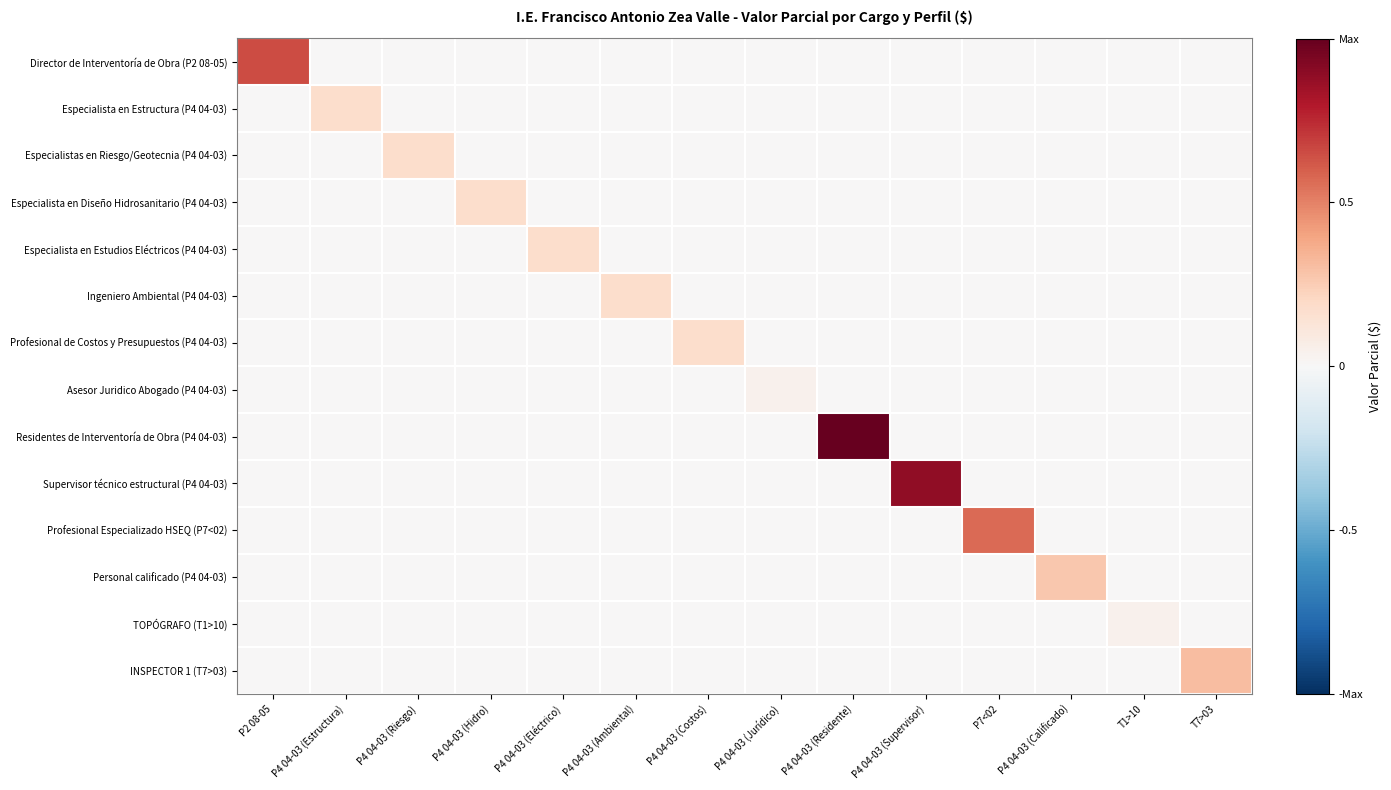

At P4 04-03 (Eléctrico), list the series in order from largest to smallest.

Especialista en Estudios Eléctricos (P4 04-03), Director de Interventoría de Obra (P2 08-05), Especialista en Estructura (P4 04-03), Especialistas en Riesgo/Geotecnia (P4 04-03), Especialista en Diseño Hidrosanitario (P4 04-03), Ingeniero Ambiental (P4 04-03), Profesional de Costos y Presupuestos (P4 04-03), Asesor Juridico Abogado (P4 04-03), Residentes de Interventoría de Obra (P4 04-03), Supervisor técnico estructural (P4 04-03), Profesional Especializado HSEQ (P7<02), Personal calificado (P4 04-03), TOPÓGRAFO (T1>10), INSPECTOR 1 (T7>03)